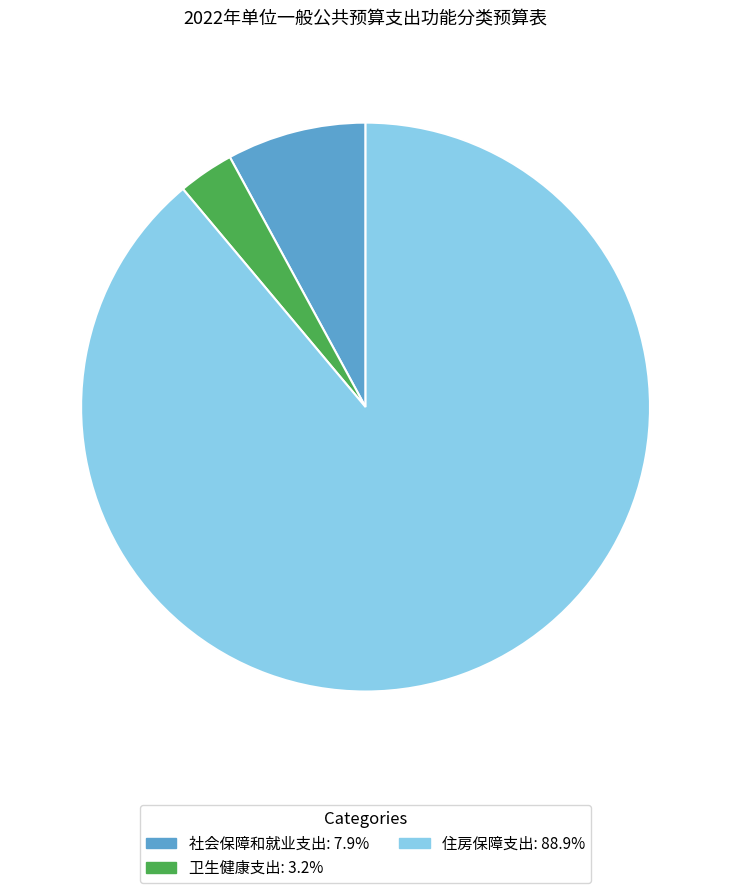

Which category has the smallest portion of the pie?

卫生健康支出